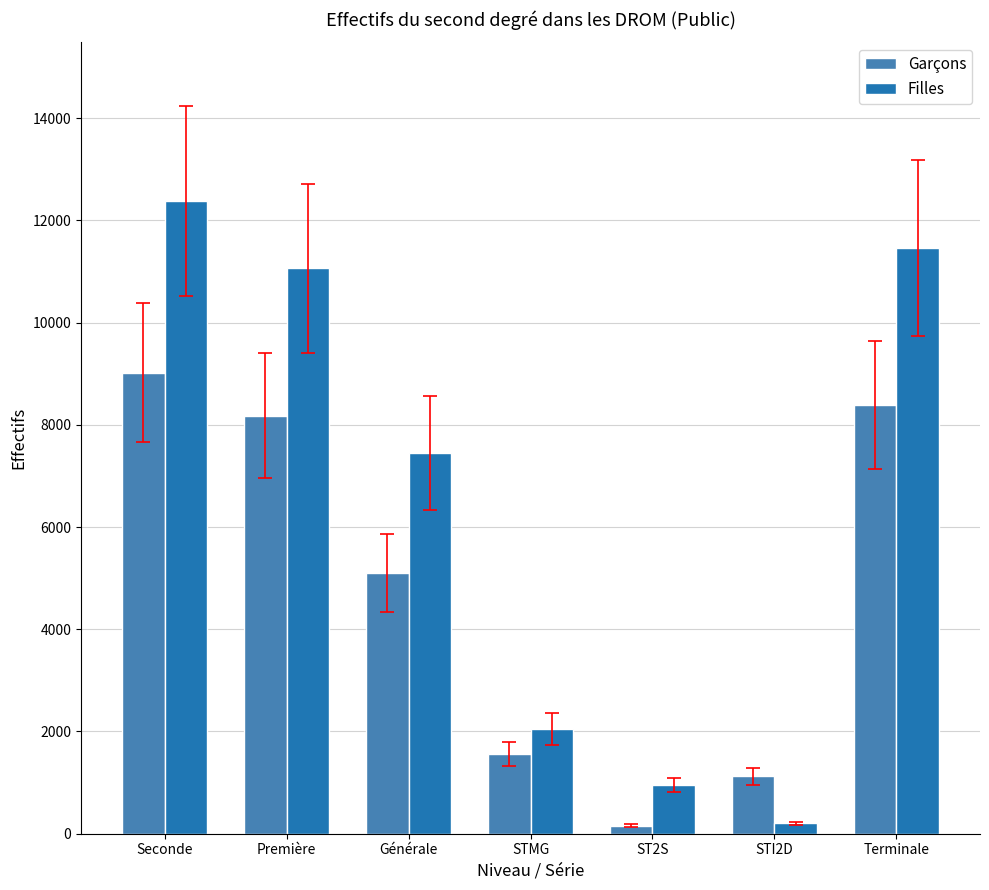

What are all the series names shown in the legend?

Garçons, Filles